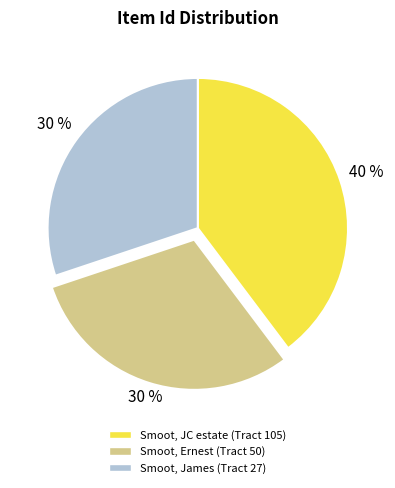

Do Smoot, James (Tract 27) and Smoot, JC estate (Tract 105) together represent more than half of the pie?

Yes